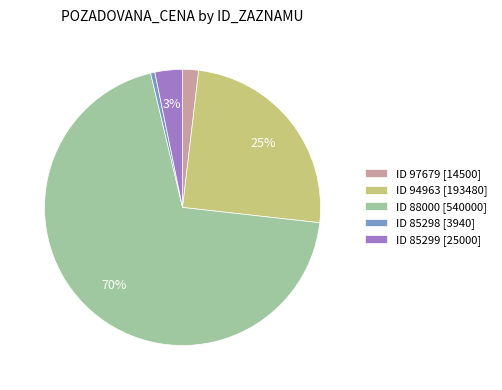

Which slice is the smallest?

ID 85298 [3940]